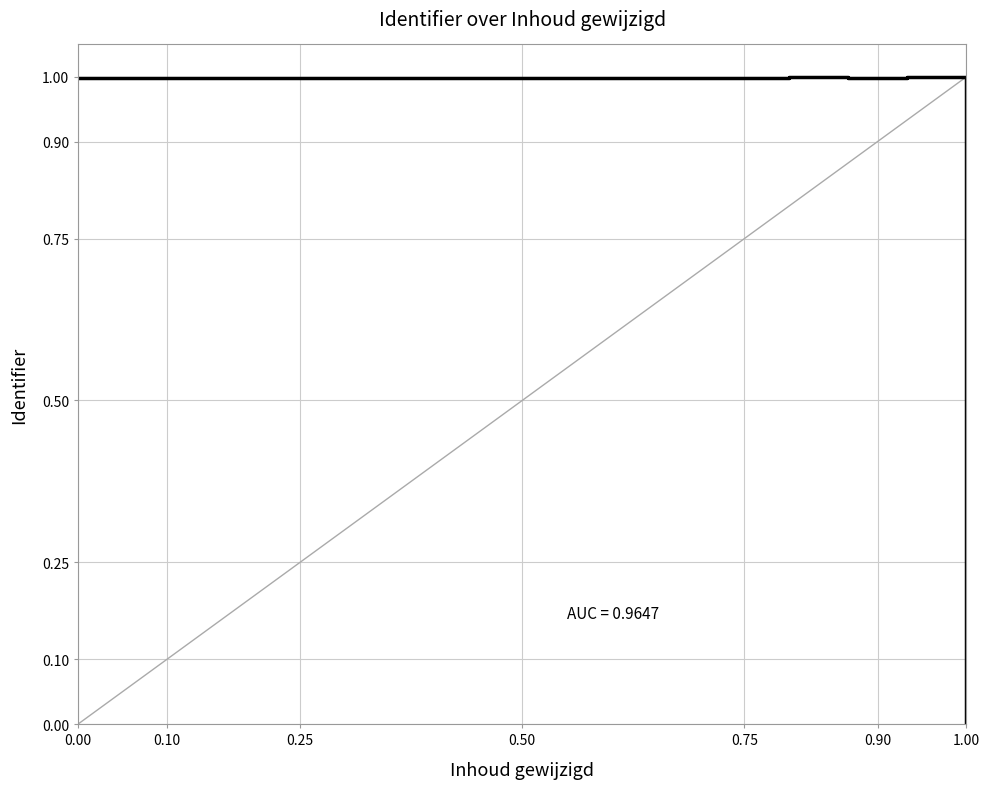

What is the maximum value shown in the chart?

1.0